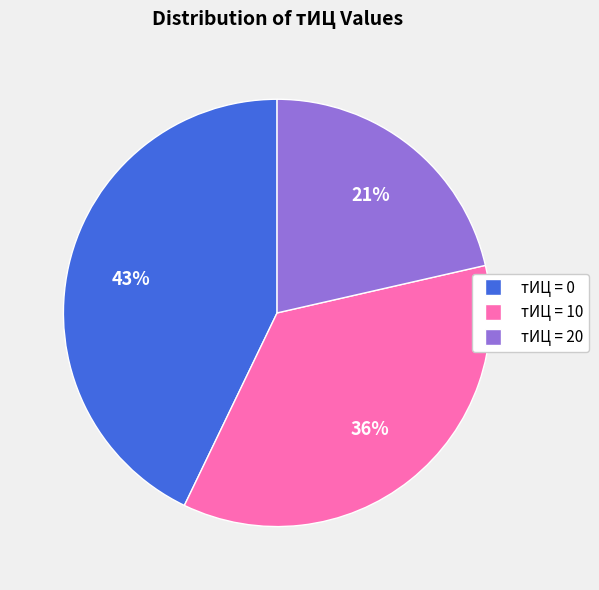

Between тИЦ = 10 and тИЦ = 20, which is larger?

тИЦ = 10